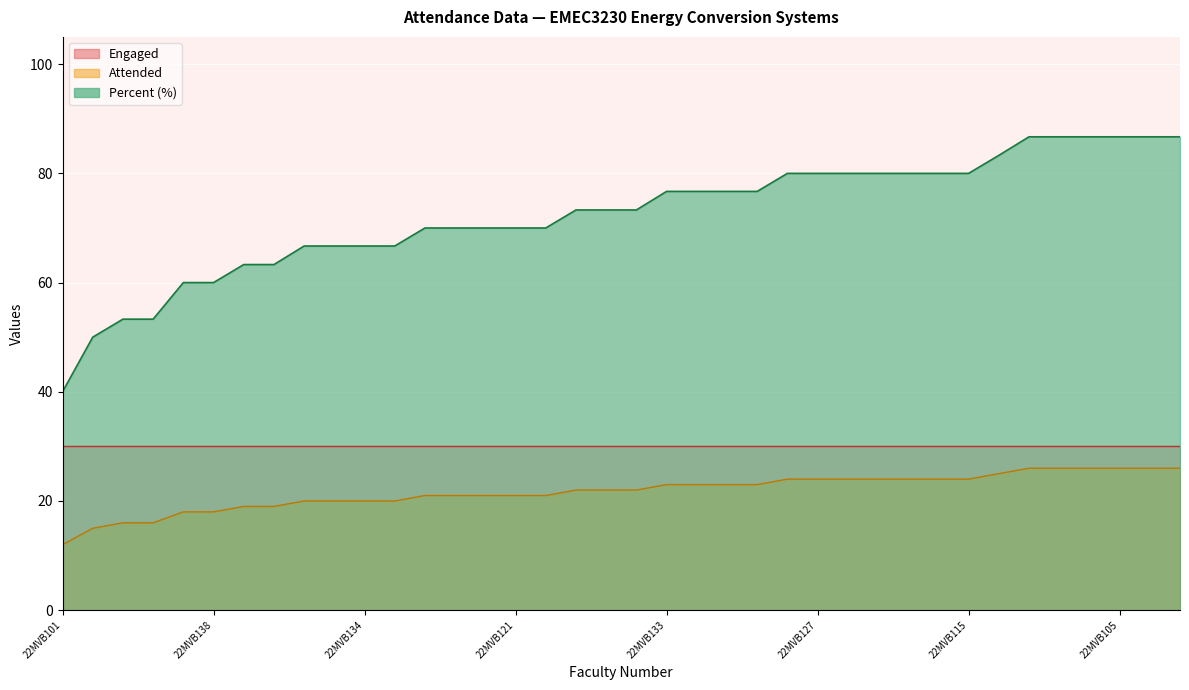

How many distinct data groups are displayed?

3